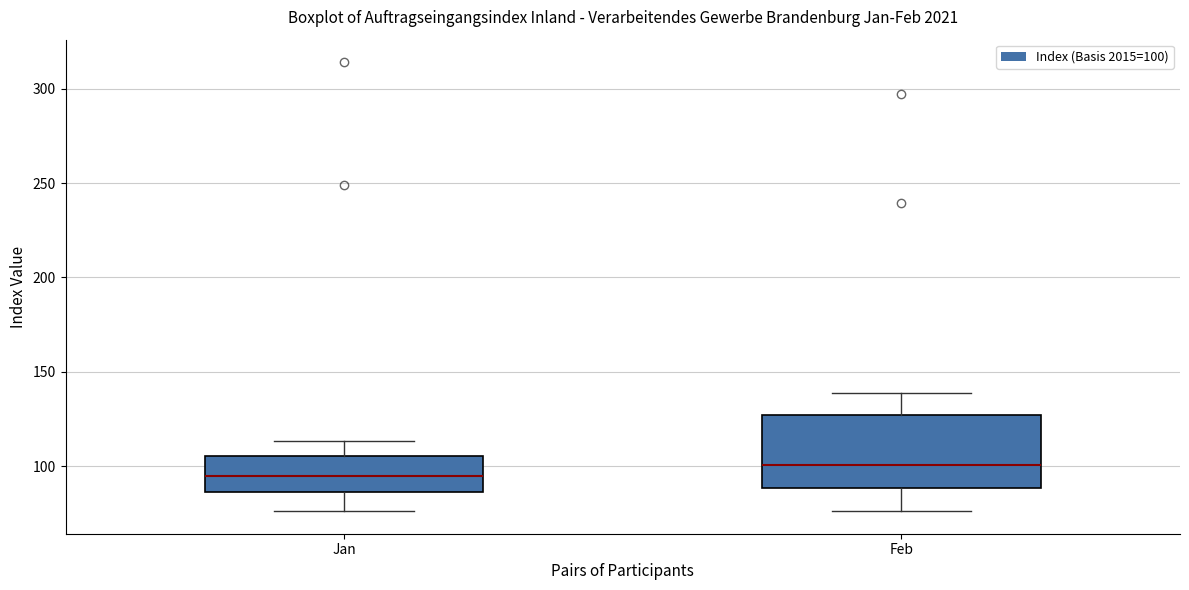

Which box has the lowest median line?

Jan